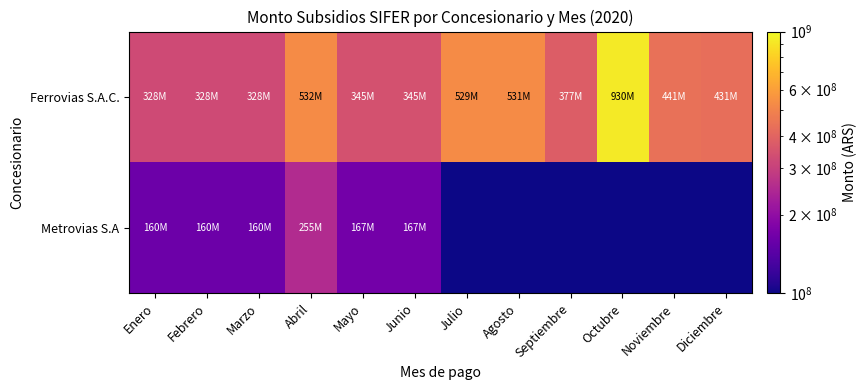

Reading left to right, what are all the values shown in this chart?

Ferrovias S.A.C.: Enero=327669762	Febrero=327669762	Marzo=327669762	Abril=532364154	Mayo=344644154	Junio=345166330	Julio=529140468	Agosto=531262844	Septiembre=377392392	Octubre=930135105	Noviembre=440782875	Diciembre=431093696
Metrovias S.A: Enero=159729732	Febrero=159729732	Marzo=159729732	Abril=254631309	Mayo=167030300	Junio=167030295	Julio=1000000	Agosto=1000000	Septiembre=1000000	Octubre=1000000	Noviembre=1000000	Diciembre=1000000